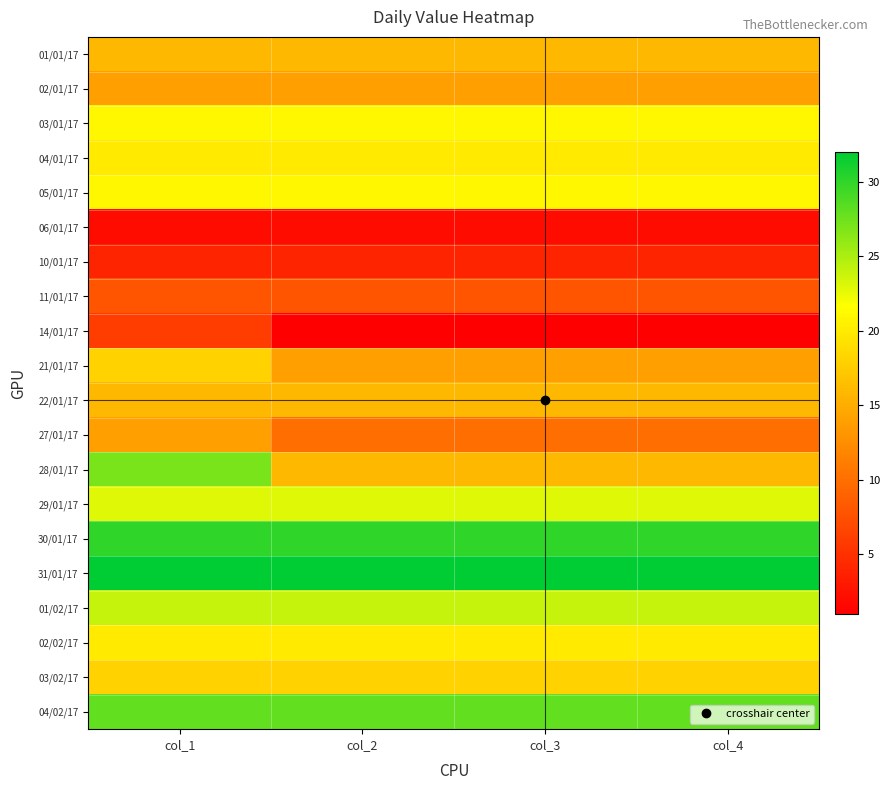

Rank the series by their maximum value, from lowest to highest.

06/01/17, 10/01/17, 14/01/17, 11/01/17, 02/01/17, 27/01/17, 01/01/17, 22/01/17, 21/01/17, 03/02/17, 04/01/17, 02/02/17, 03/01/17, 05/01/17, 29/01/17, 01/02/17, 28/01/17, 04/02/17, 30/01/17, 31/01/17